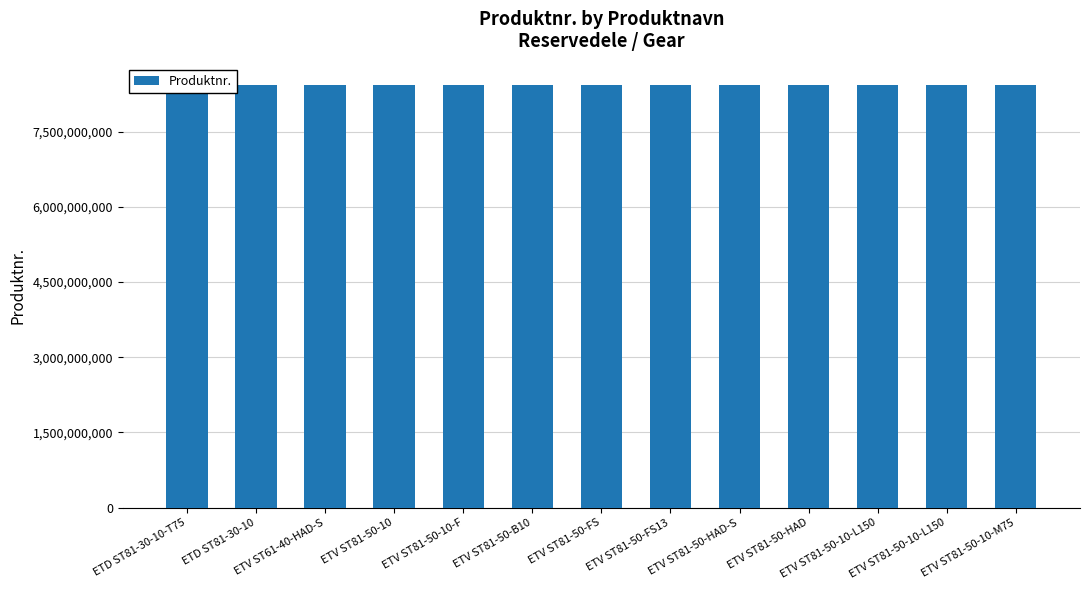

What is the greatest value displayed?

8433215193